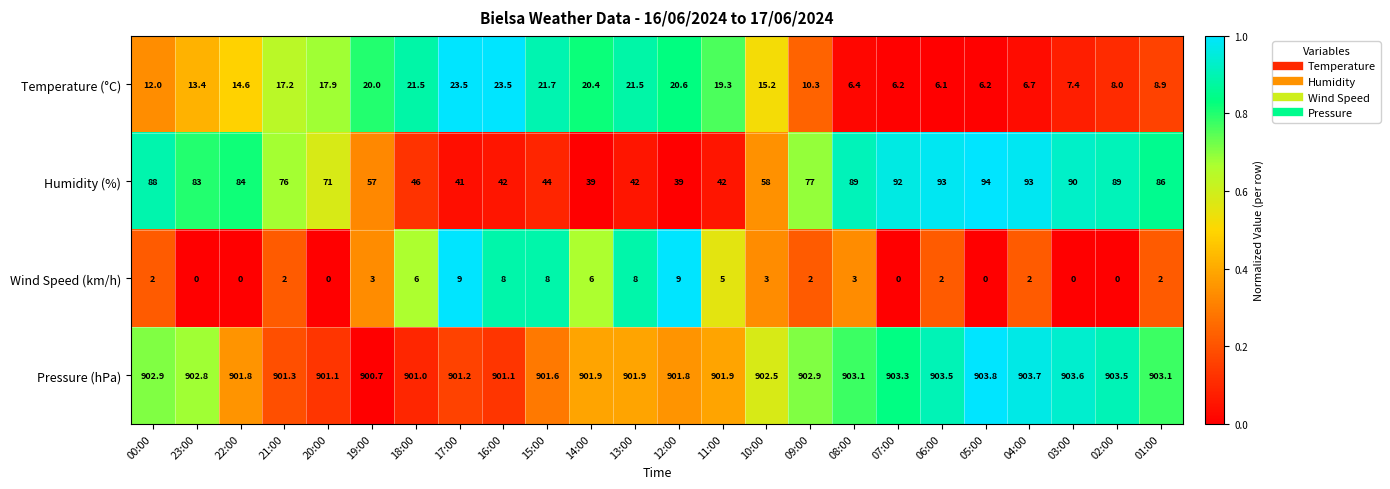

What is the approximate value of Temperature (°C) at 08:00?

6.4